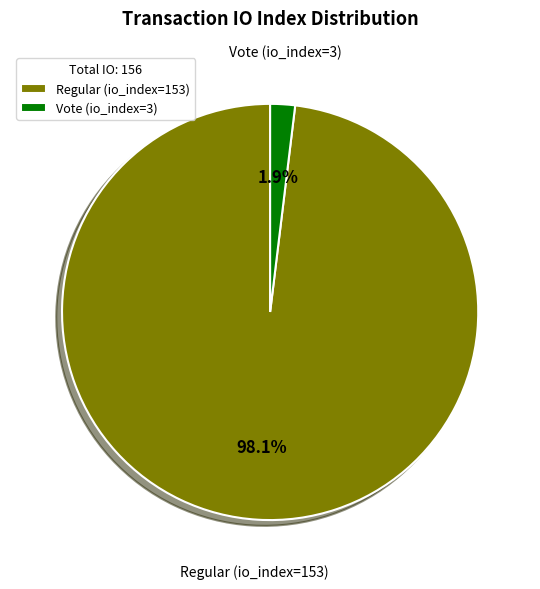

Which has a higher value, Regular (io_index=153) or Vote (io_index=3)?

Regular (io_index=153)